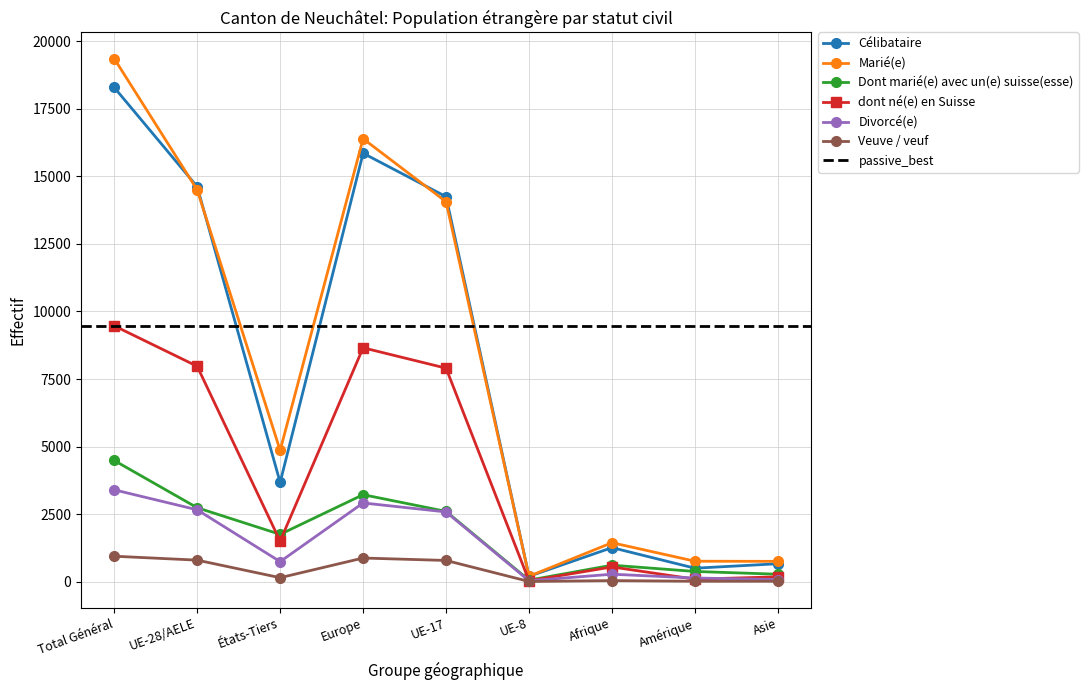

True or false: Dont marié(e) avec un(e) suisse(esse) has more than 0 interior local peaks.

True